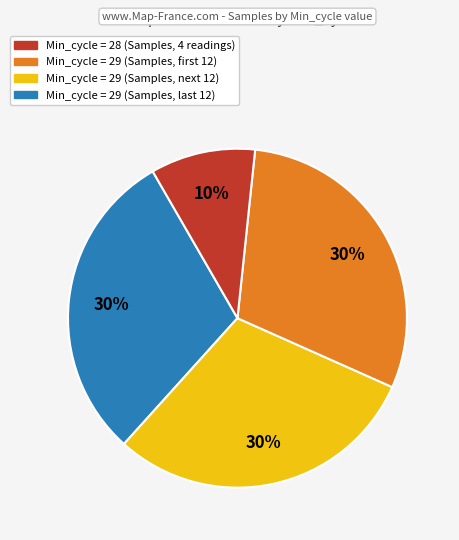

Is there a majority slice in this chart?

No